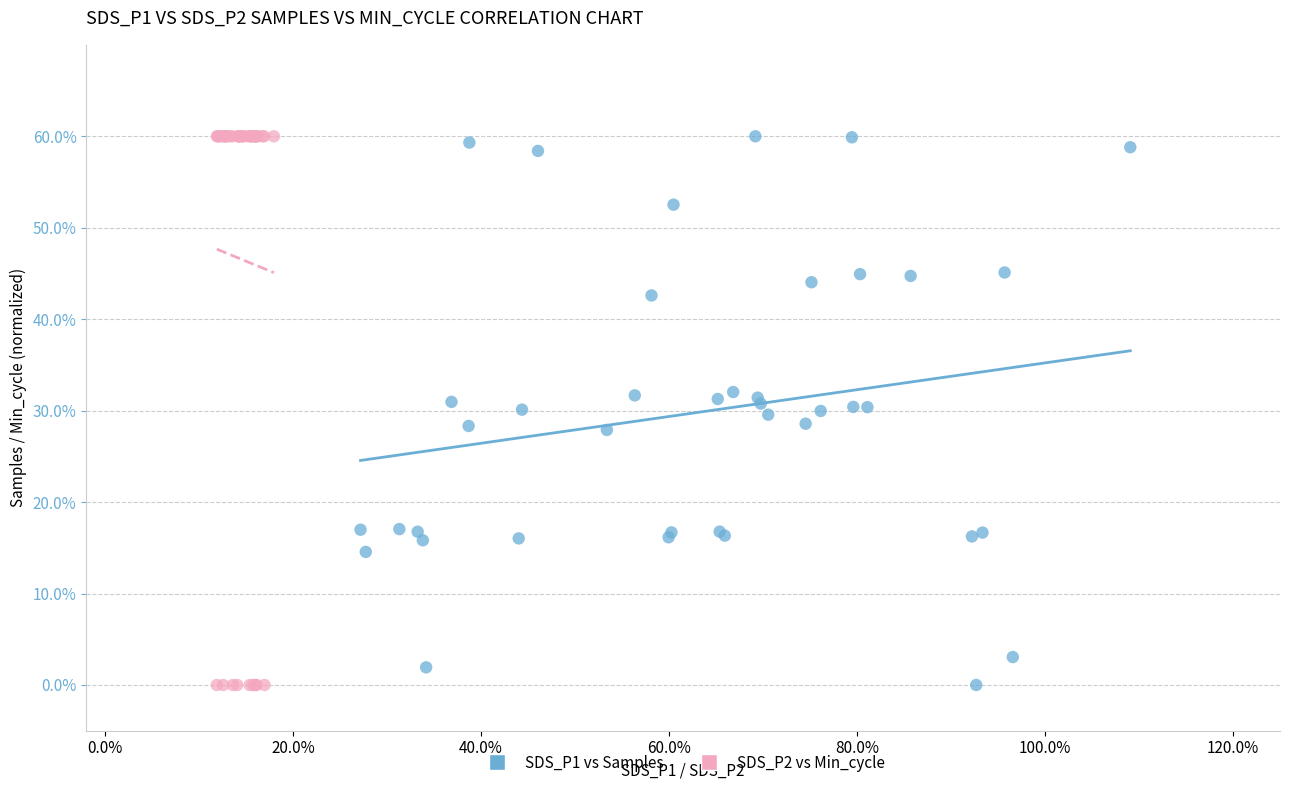

What are all the series names shown in the legend?

SDS_P1 vs Samples, SDS_P2 vs Min_cycle